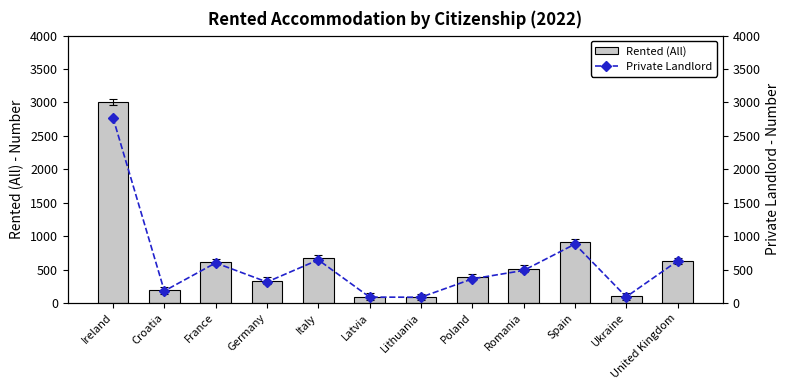

What are all the series names shown in the legend?

Rented (All), Private Landlord